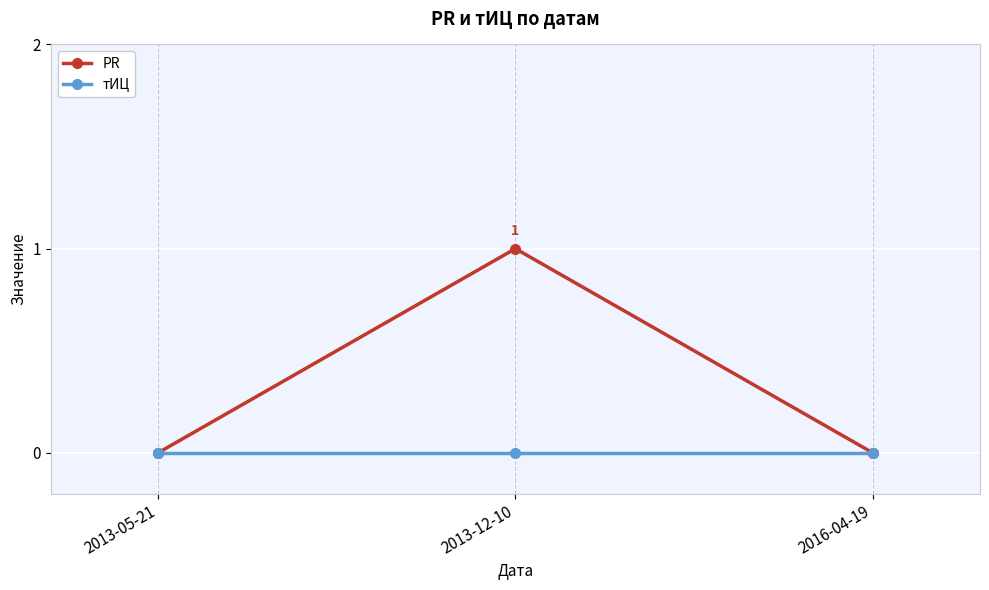

What is the approximate value of PR at 2013-12-10?

1